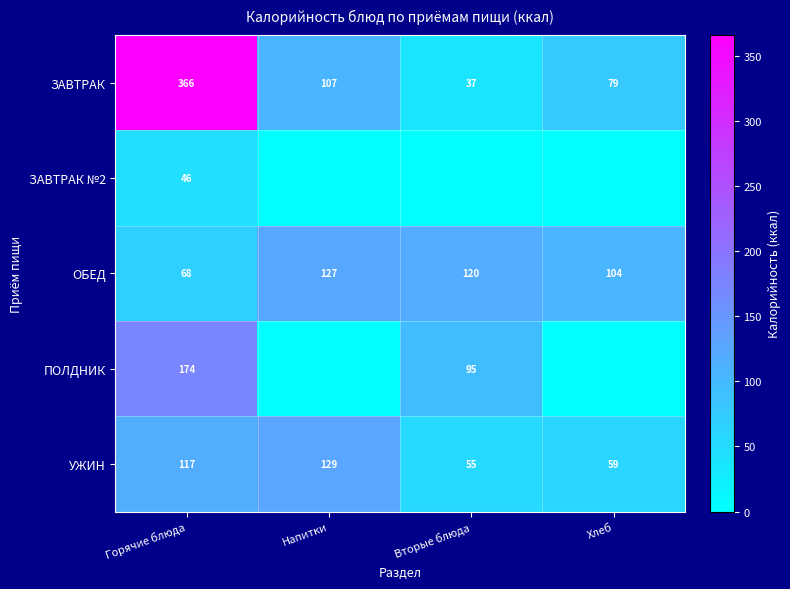

What is the spread (max minus min) of values at Горячие блюда?

320